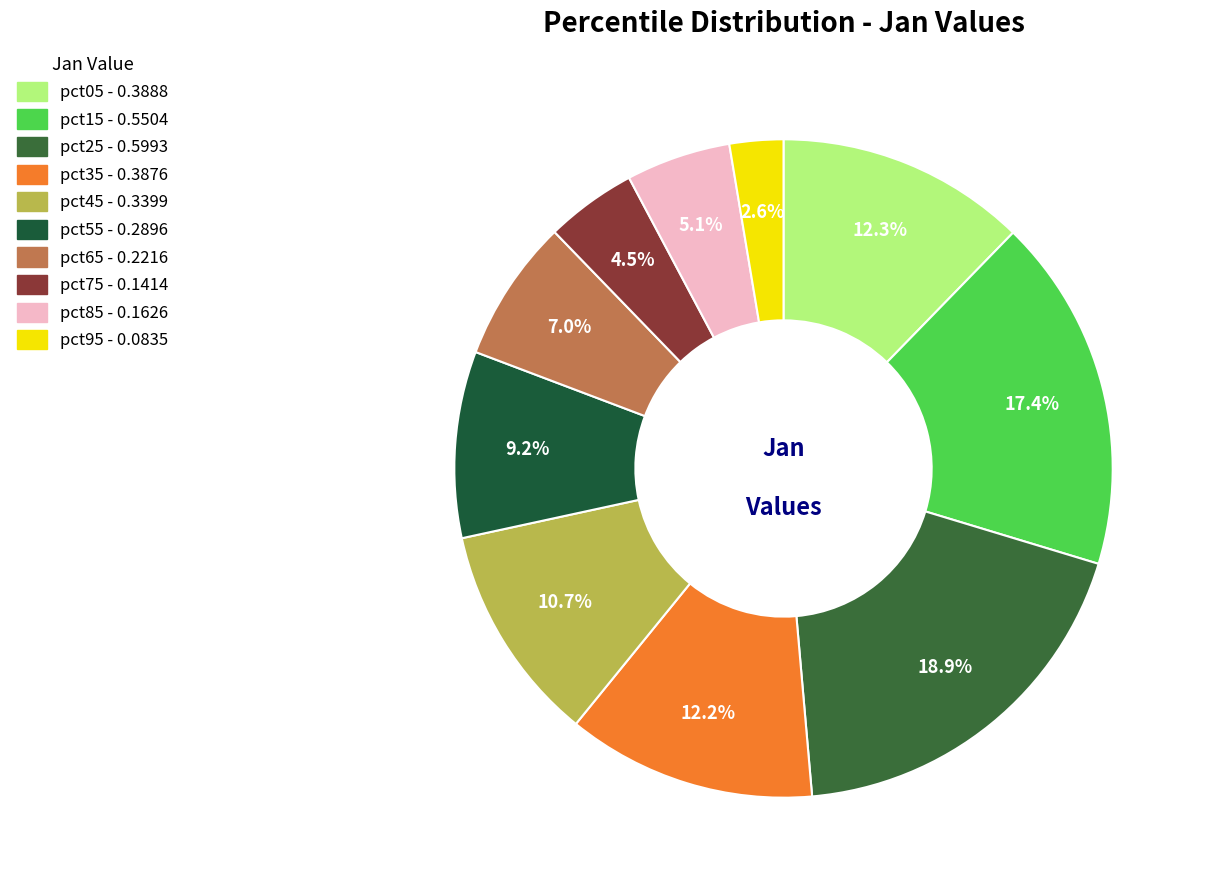

Is it true that pct75 is 4% of the pie?

True